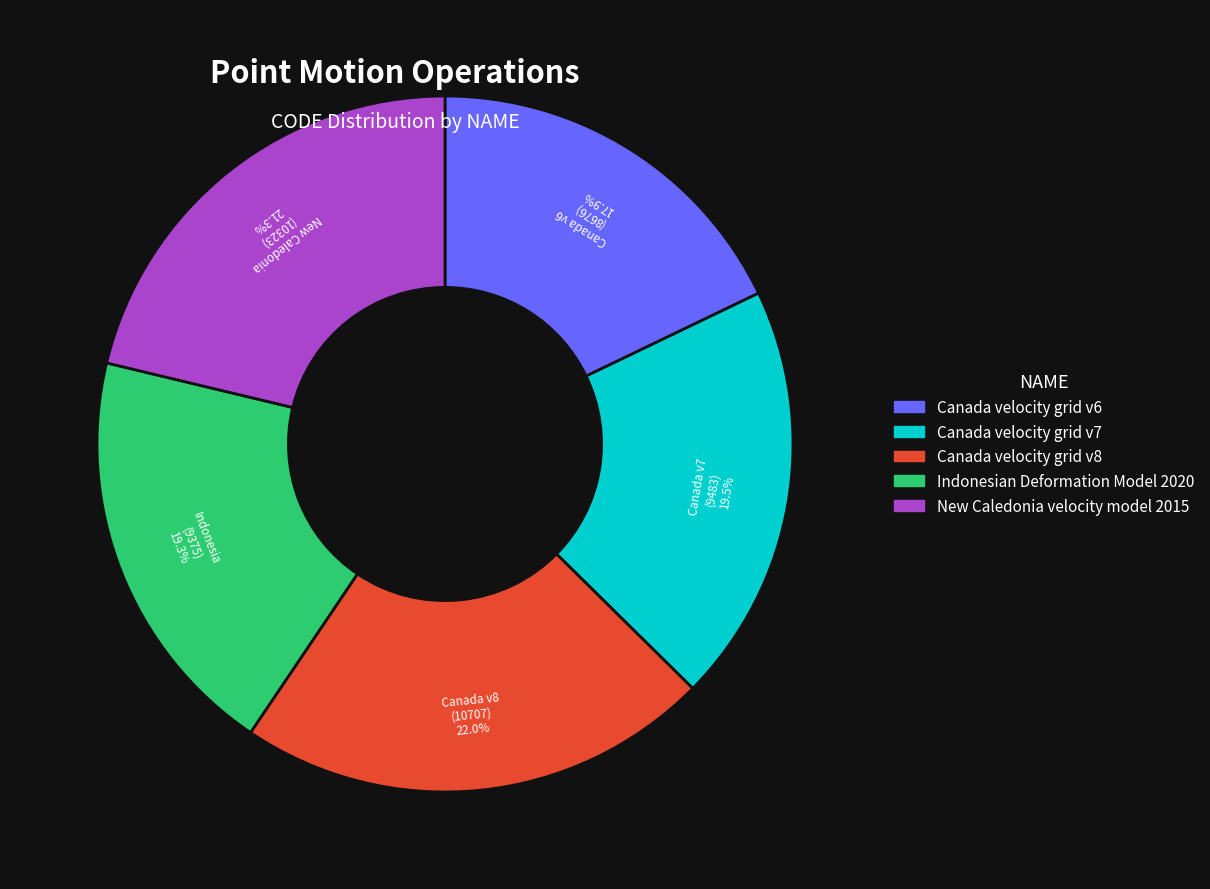

Which slice is the largest?

Canada velocity grid v8